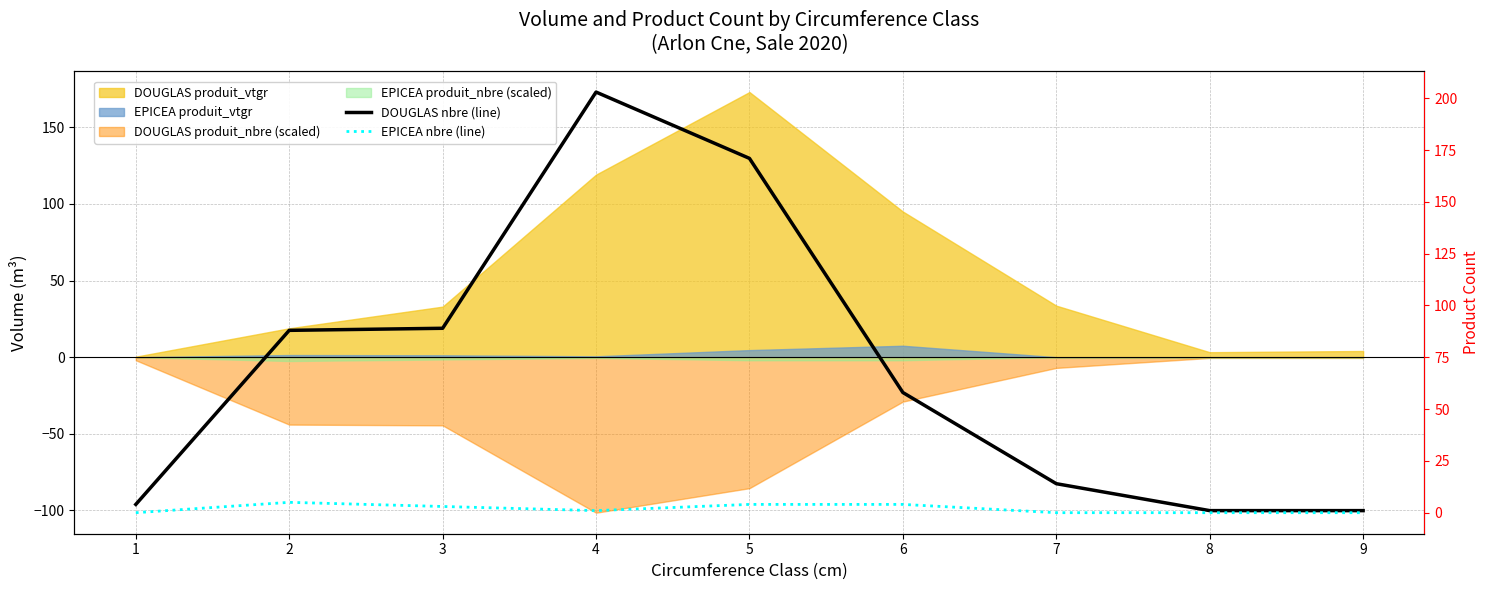

What is the spread (max minus min) of values at 7?

14